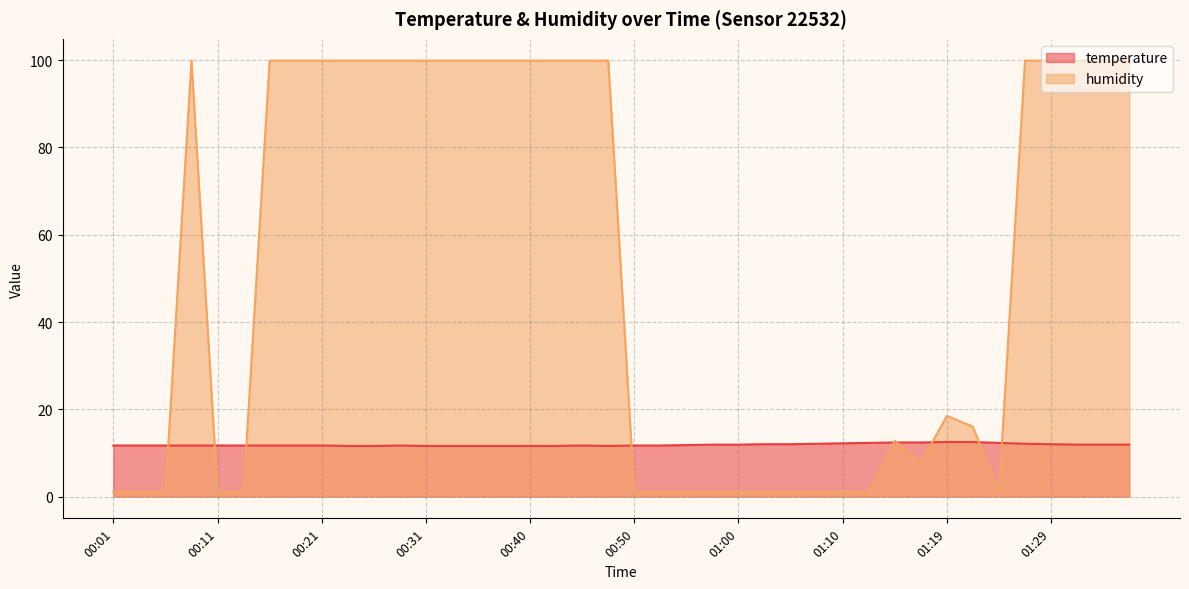

What is the sum of all humidity values?

2069.0